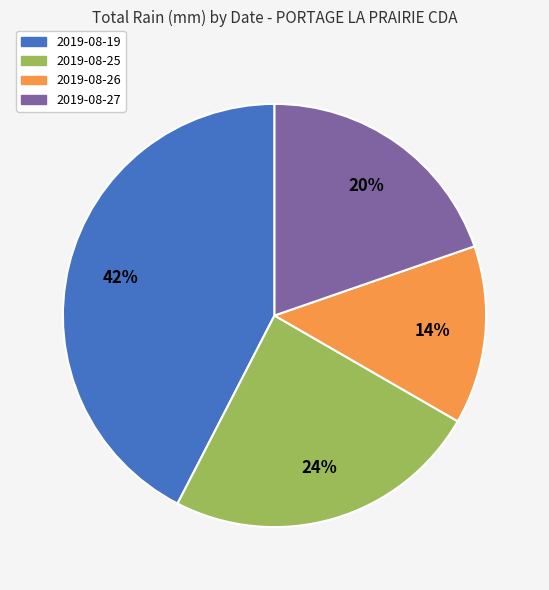

Count the number of slices in the pie.

4